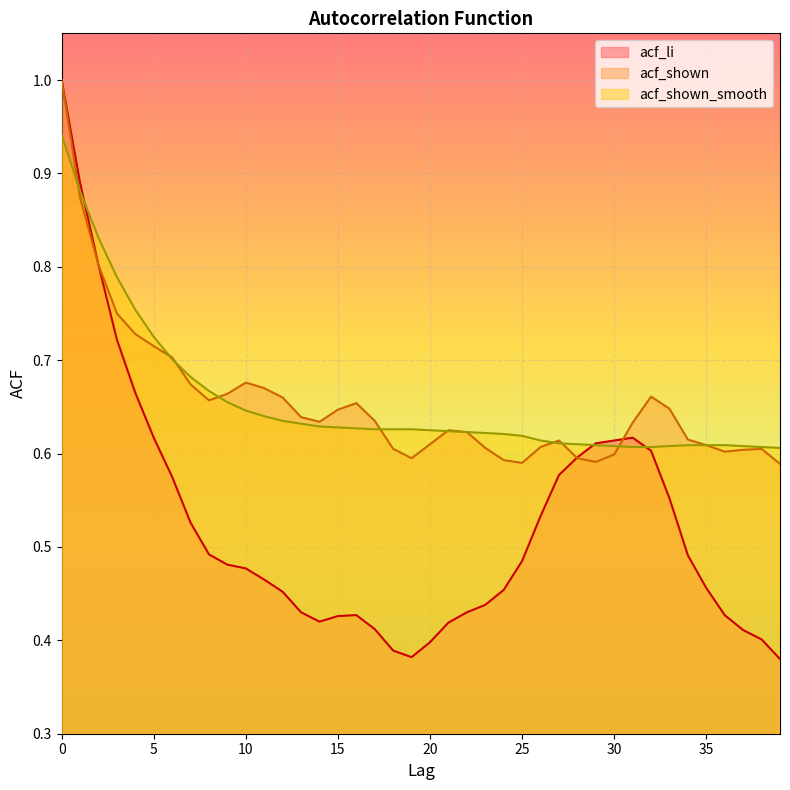

True or false: acf_shown has more than 2 points higher than both neighbors.

True